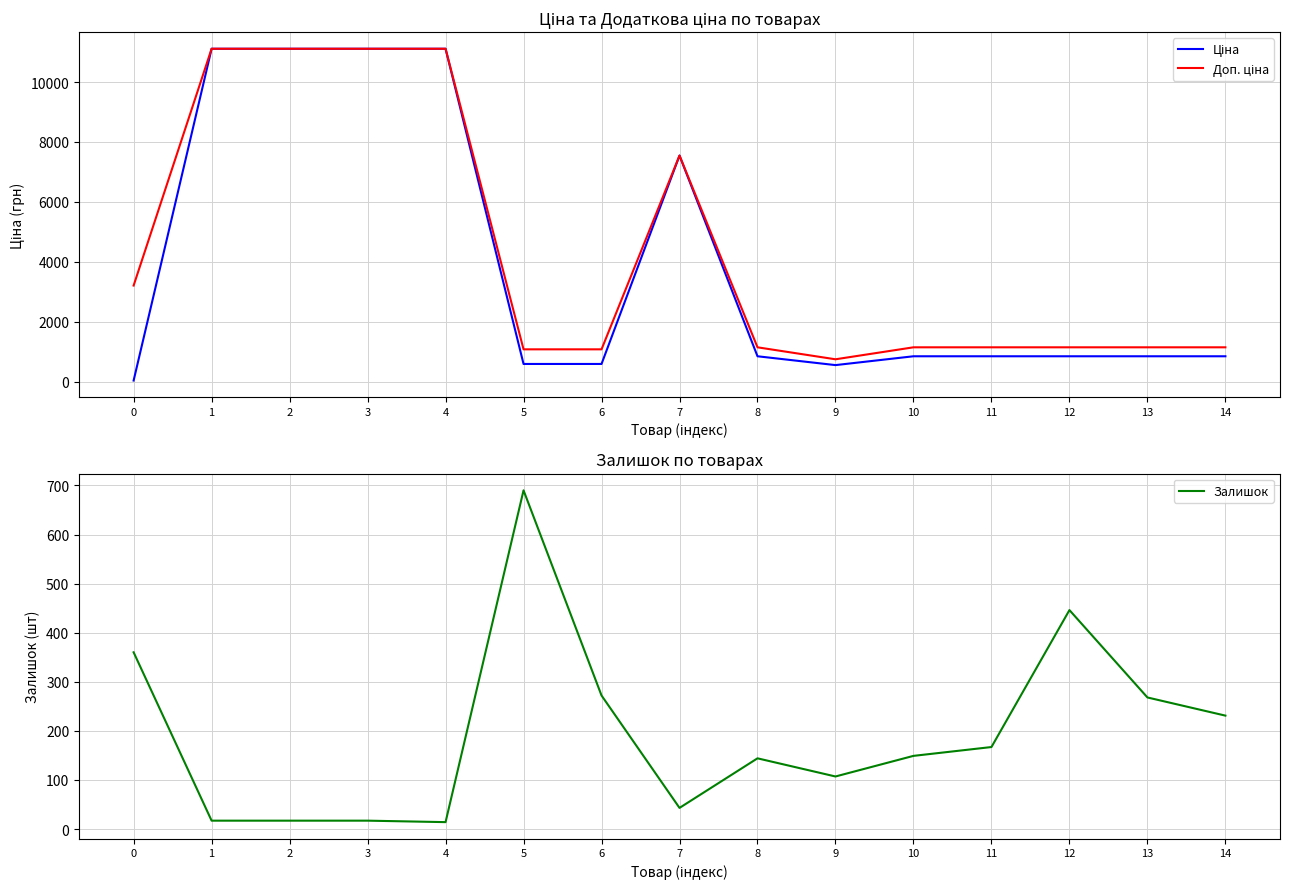

What is the average value of the Залишок series?

196